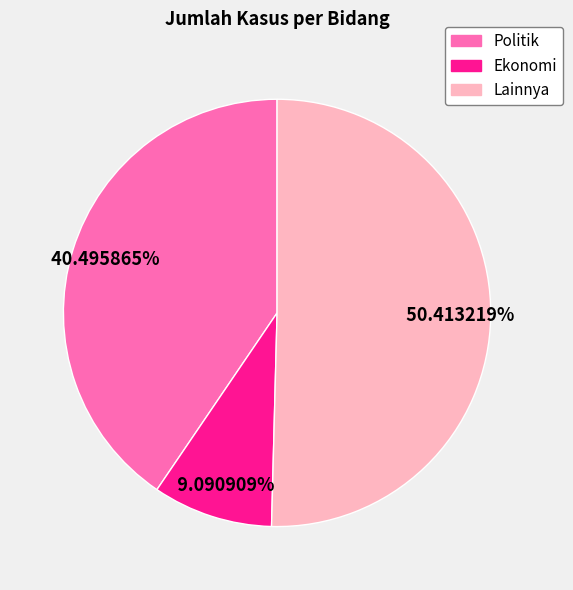

Does Ekonomi account for over 50% of the chart?

No